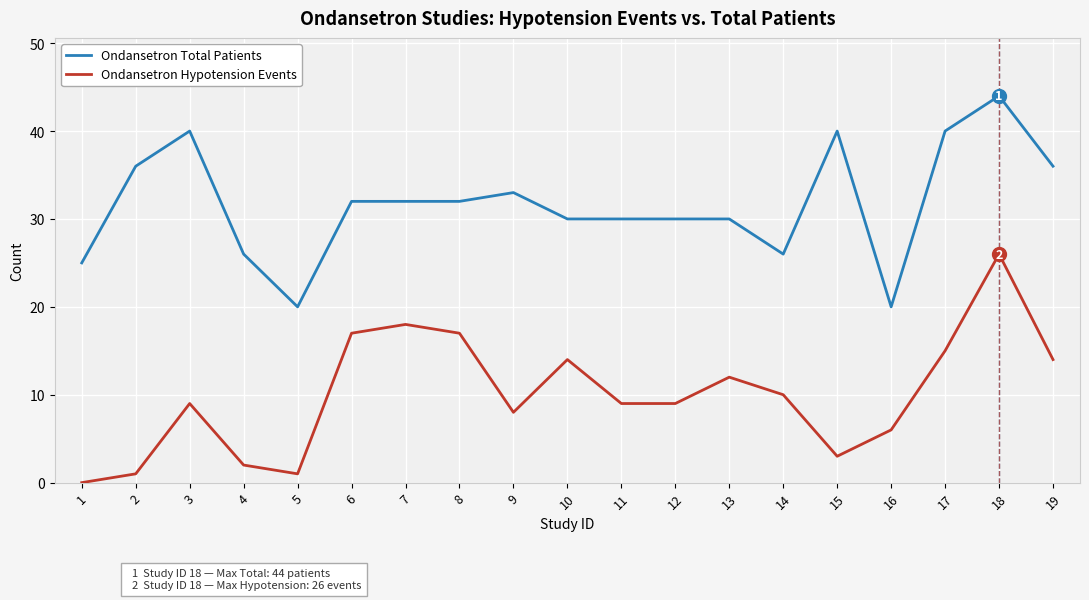

Is it true that Ondansetron Total Patients equals 40 at 15?

True